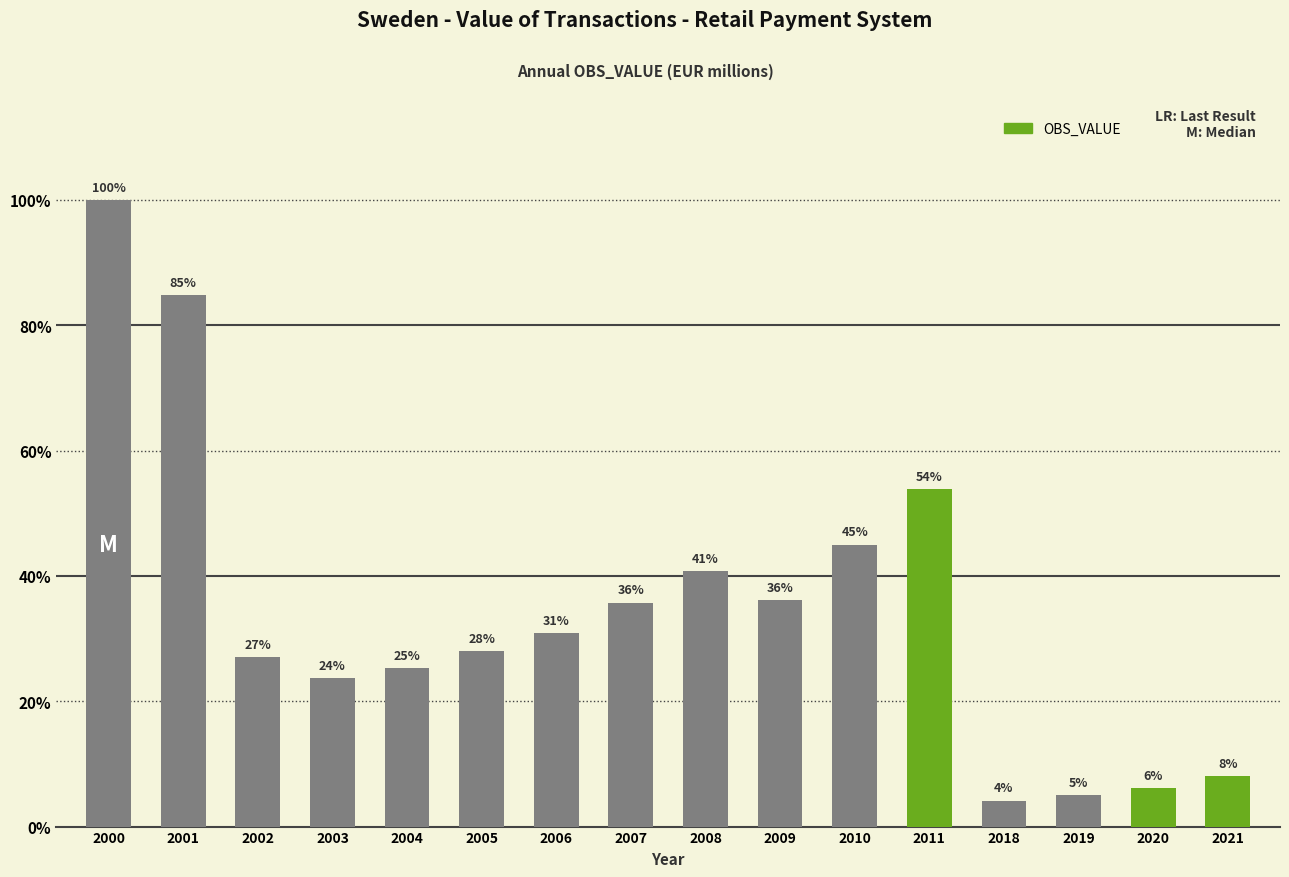

Does the chart contain any negative values?

No